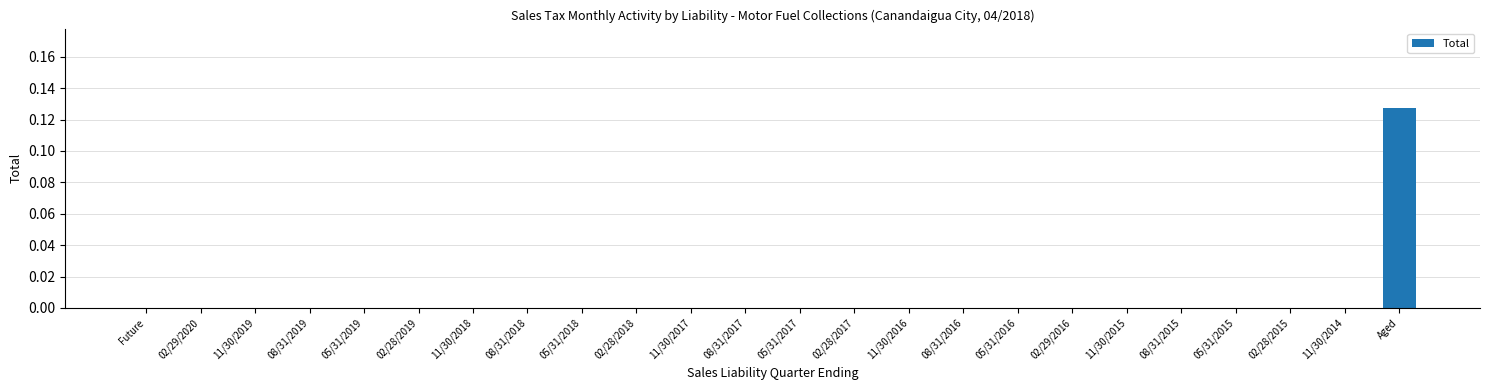

At which category does the chart reach its peak across all series?

Aged